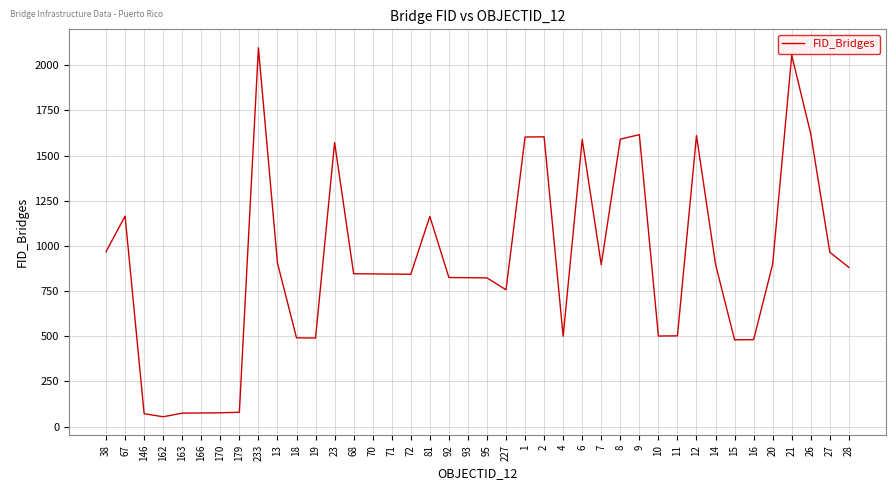

What is the greatest value displayed?

2097